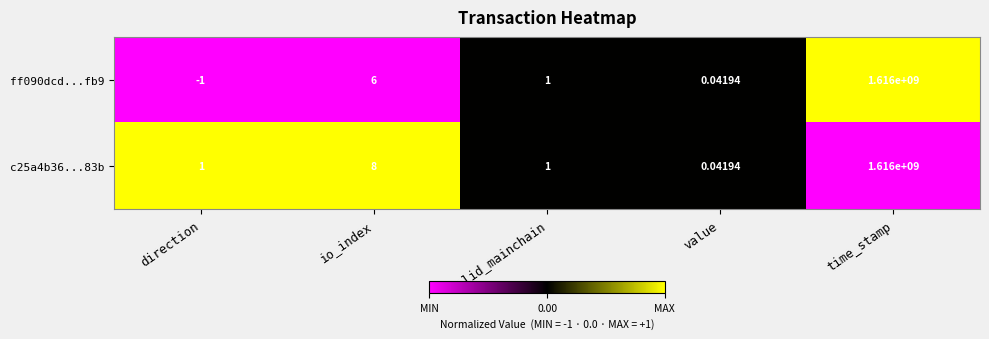

List the labels in order of ff090dcd...fb9 value, smallest first.

direction, value, valid_mainchain, io_index, time_stamp